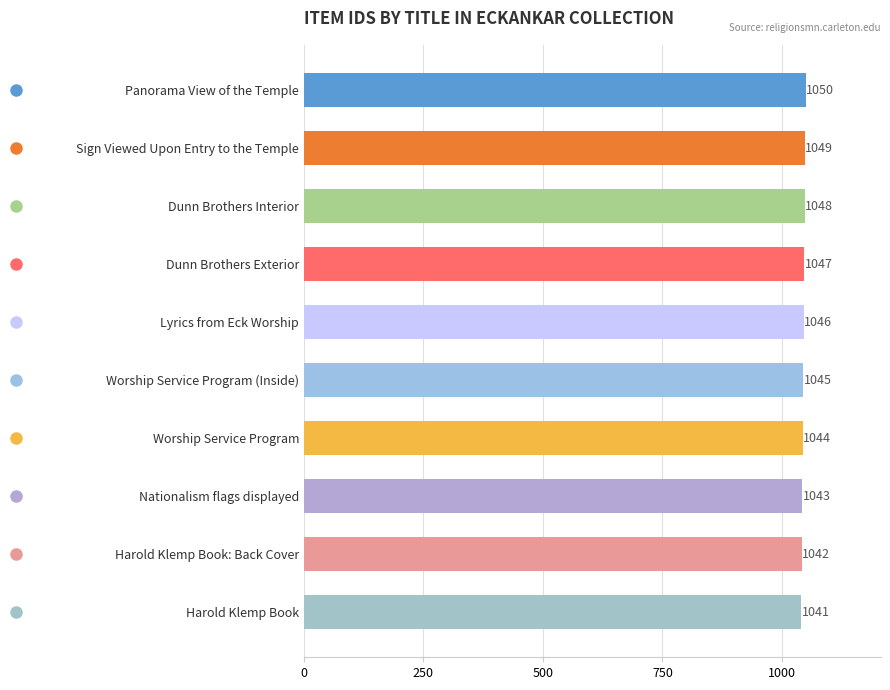

What is the minimum value shown in the chart?

1041